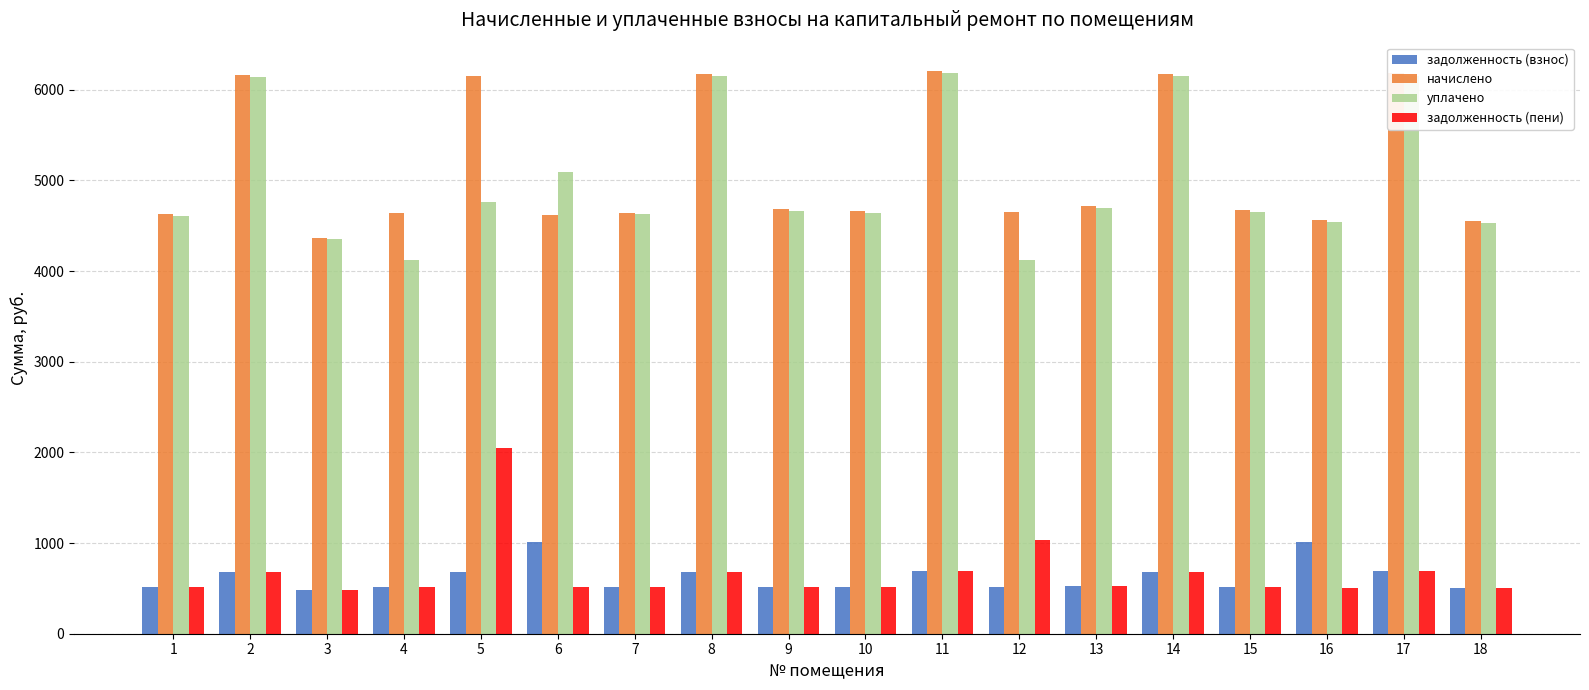

The value of задолженность (взнос) at 8 is 686.0. True or false?

True